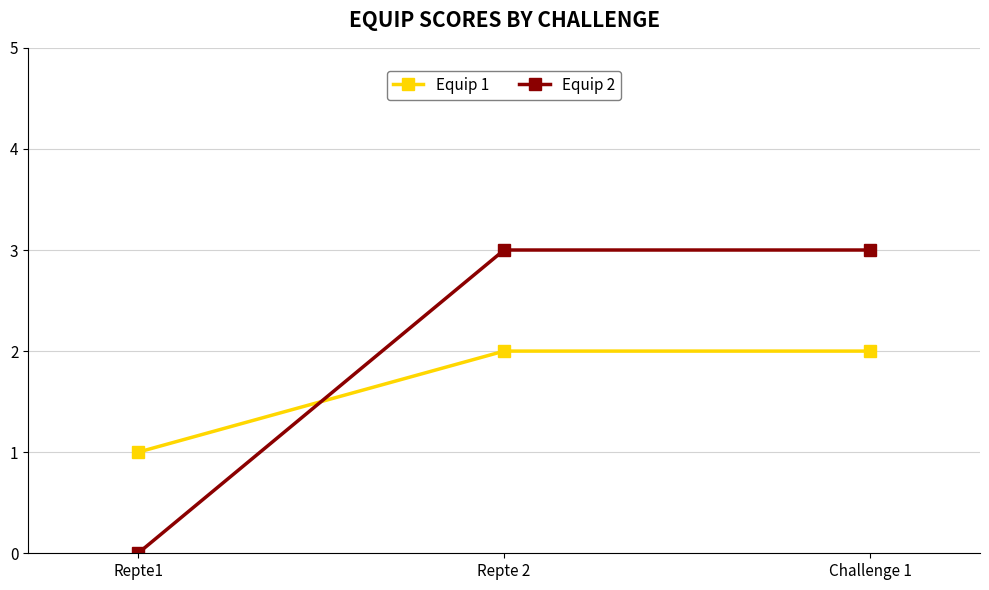

How many lines are shown in the chart?

2